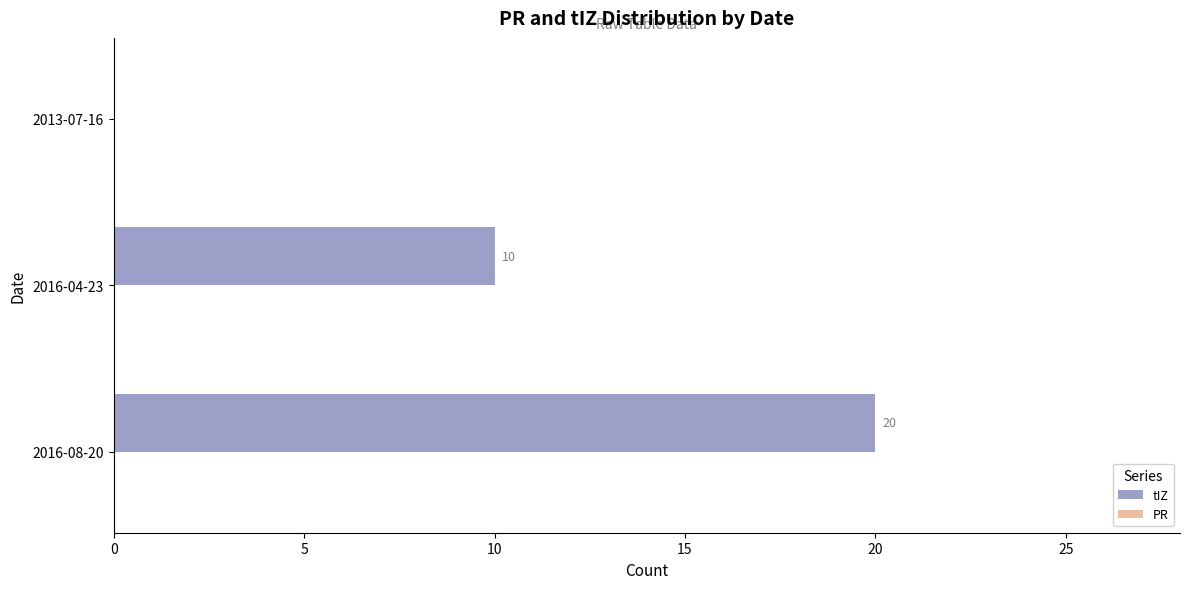

Reading bottom to top, extract all data points from this chart.

2016-08-20=20	2016-04-23=10	2013-07-16=0